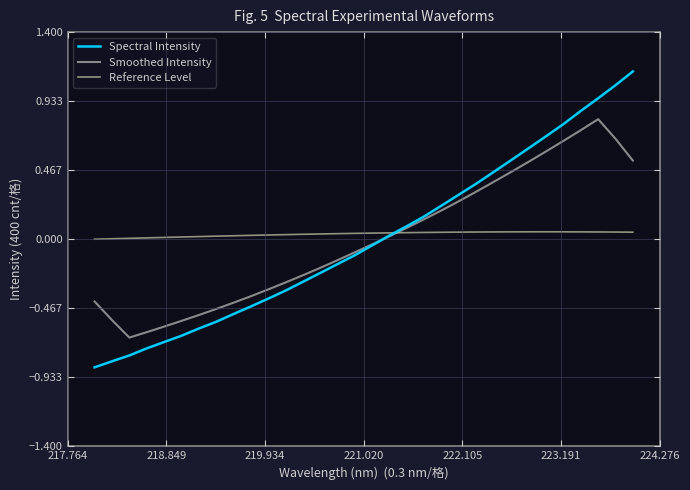

How many lines are shown in the chart?

3